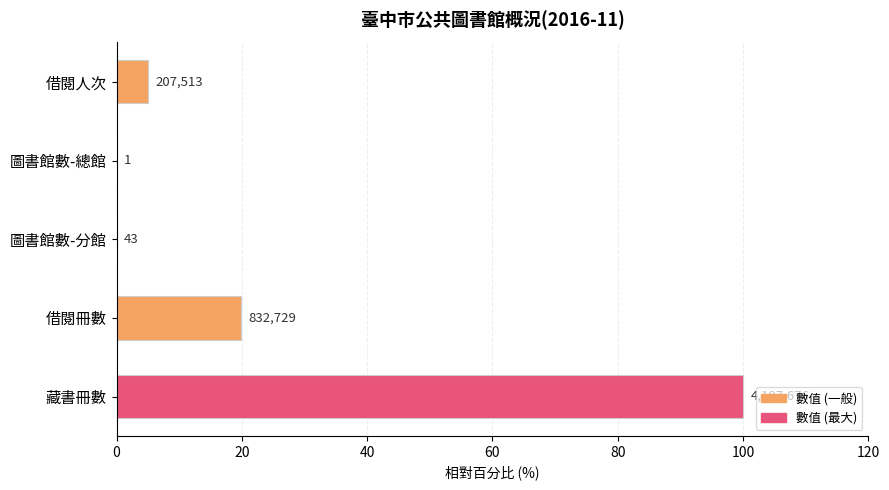

Does the chart contain stacked bars?

No